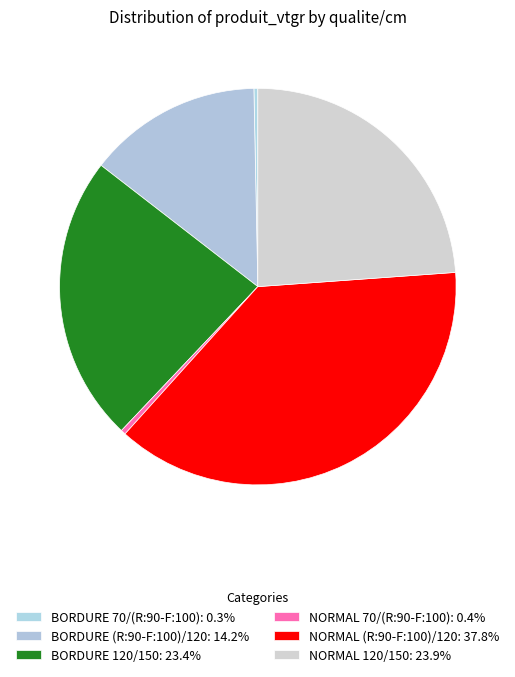

How many segments does this pie chart have?

6